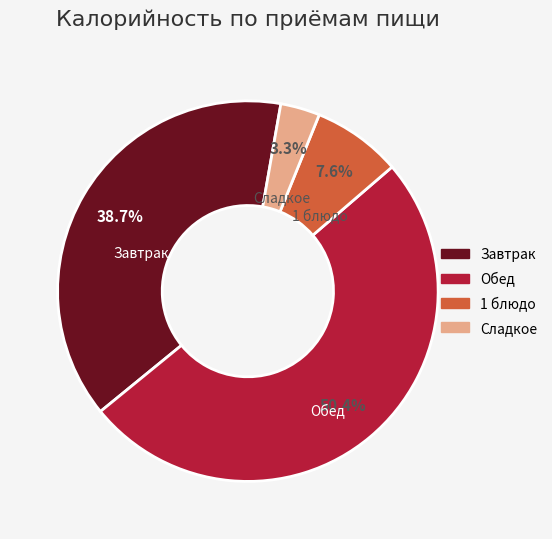

Count the number of slices in the pie.

4